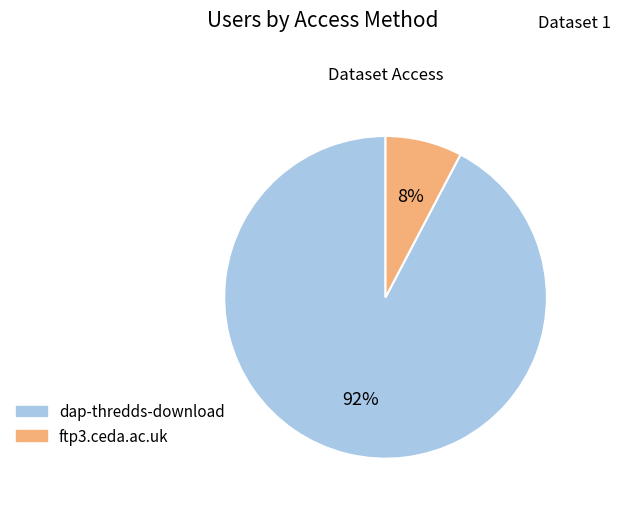

To the nearest percent, what is the combined percentage of dap-thredds-download and ftp3.ceda.ac.uk?

100%